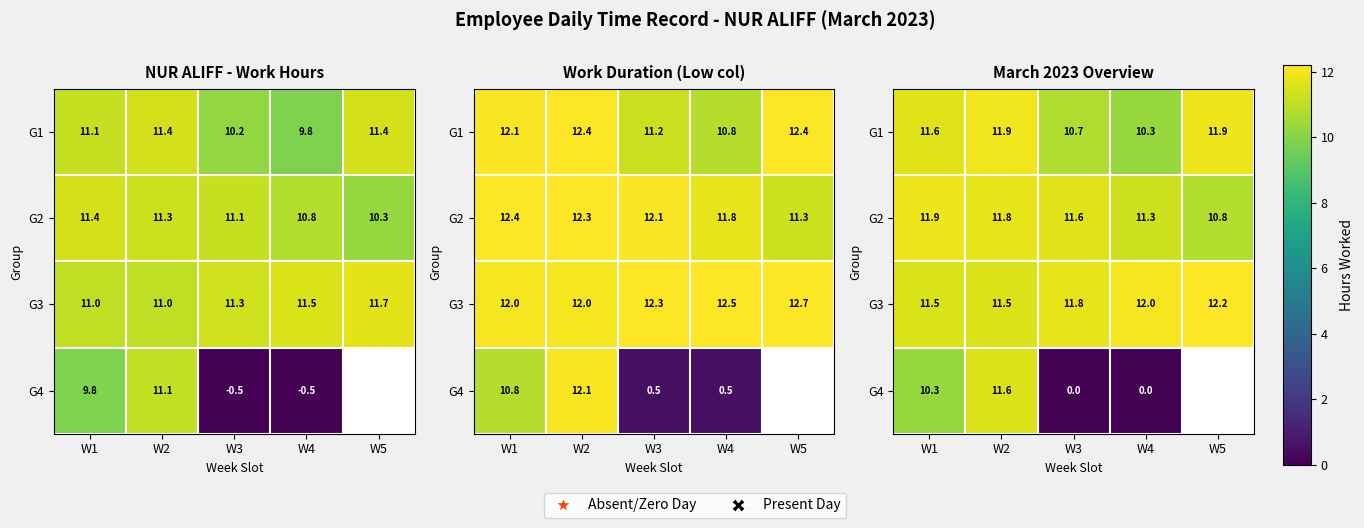

At which label does G1 first exceed 11?

W1